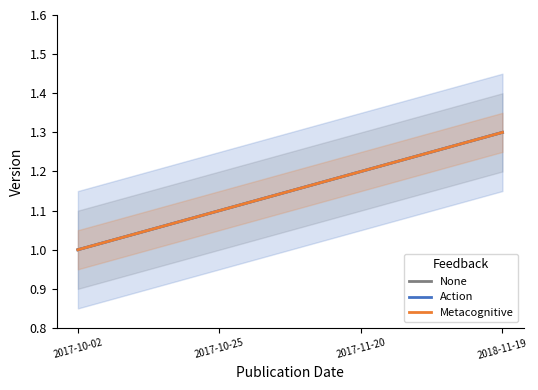

Reading left to right, extract all data points from this chart.

None: 1.0	1.1	1.2	1.3
Action: 1.0	1.1	1.2	1.3
Metacognitive: 1.0	1.1	1.2	1.3